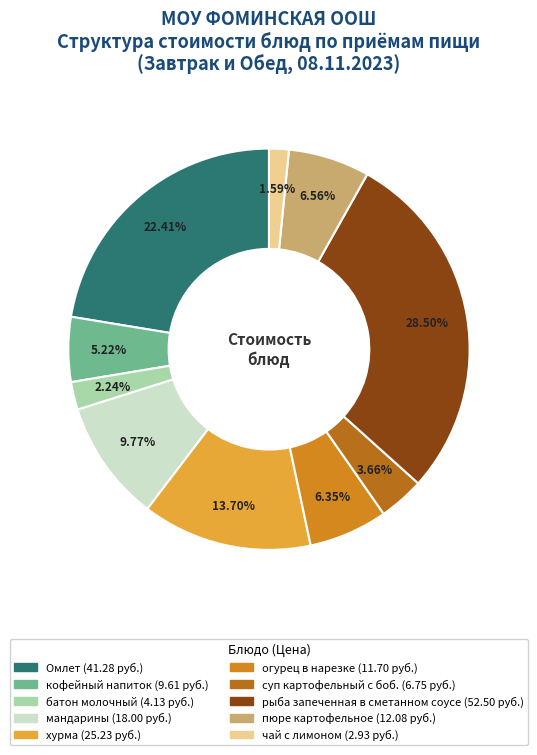

What is the change in value from батон молочный to мандарины?

+13.9